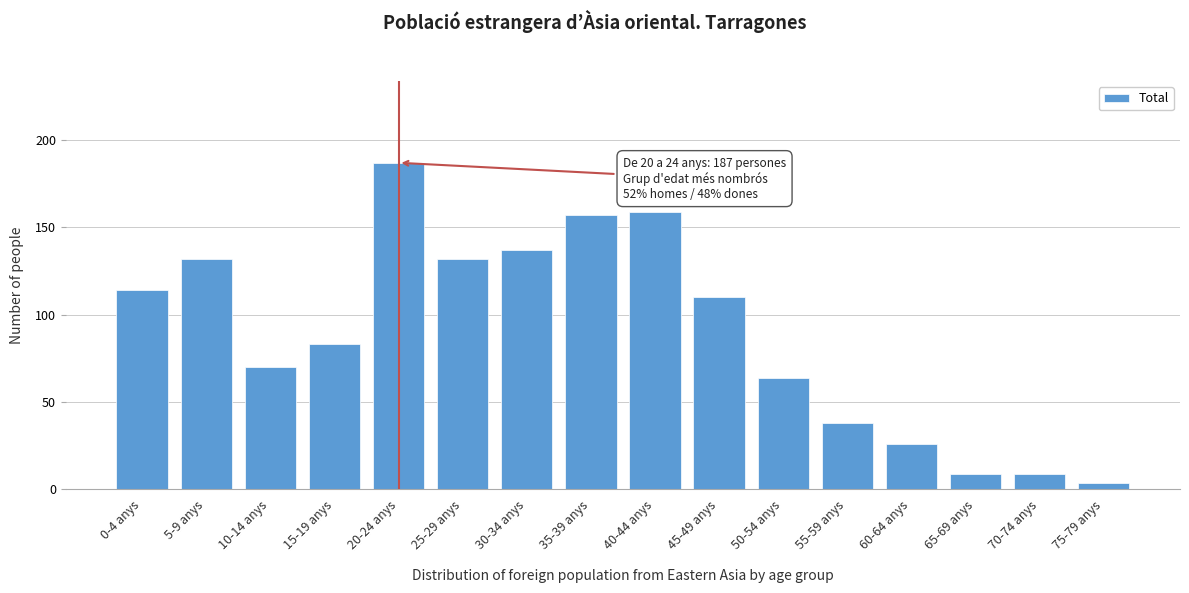

Reading left to right, what are all the values shown in this chart?

114	132	70	83	187	132	137	157	159	110	64	38	26	9	9	4